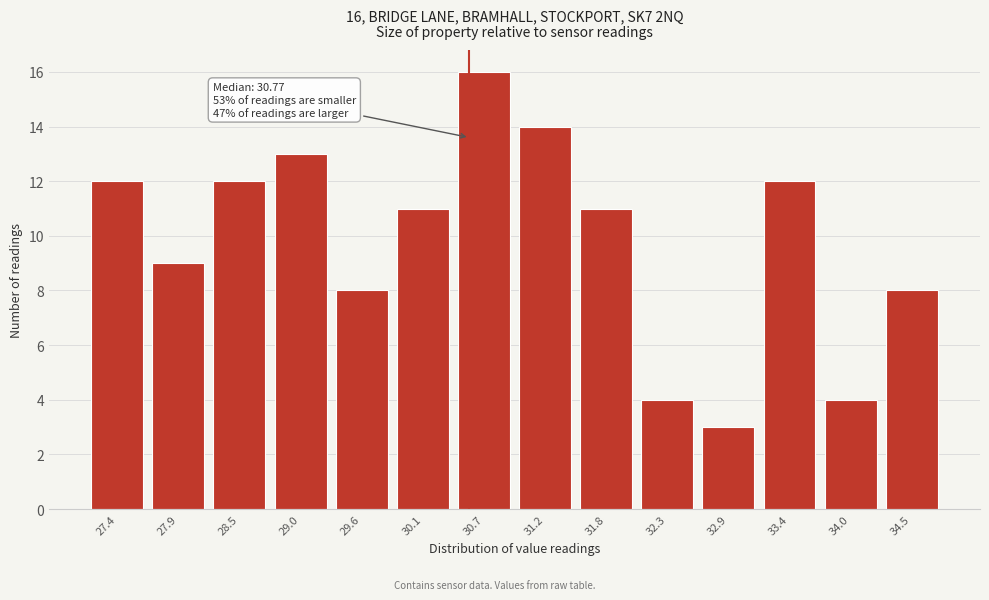

Reading left to right, what are all the values shown in this chart?

27.4=12	27.9=9	28.5=12	29.0=13	29.6=8	30.1=11	30.7=16	31.2=14	31.8=11	32.3=4	32.9=3	33.4=12	34.0=4	34.5=8